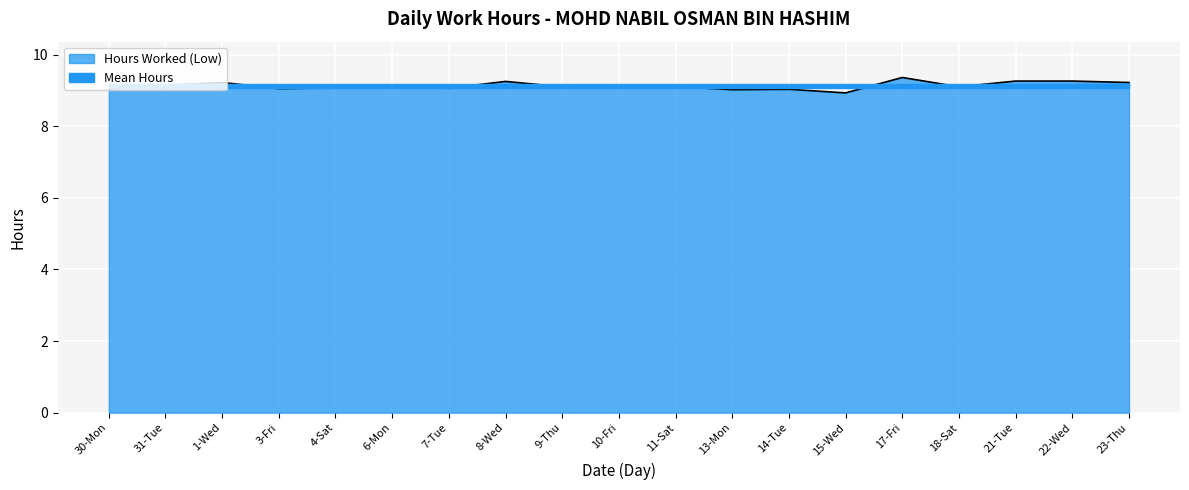

The value of Hours Worked (Low) at 18-Sat is 2.8. True or false?

False